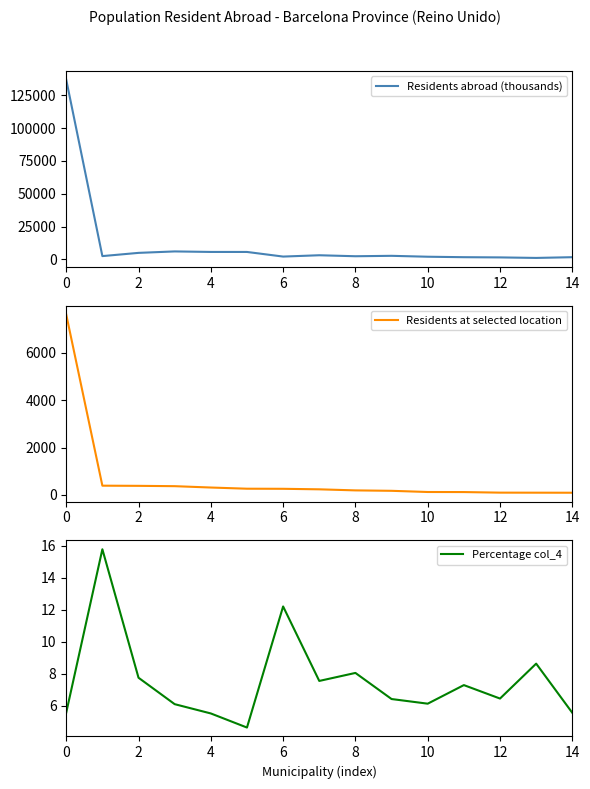

What is the difference between the second highest and minimum values in the Percentage col_4 series?

7.6